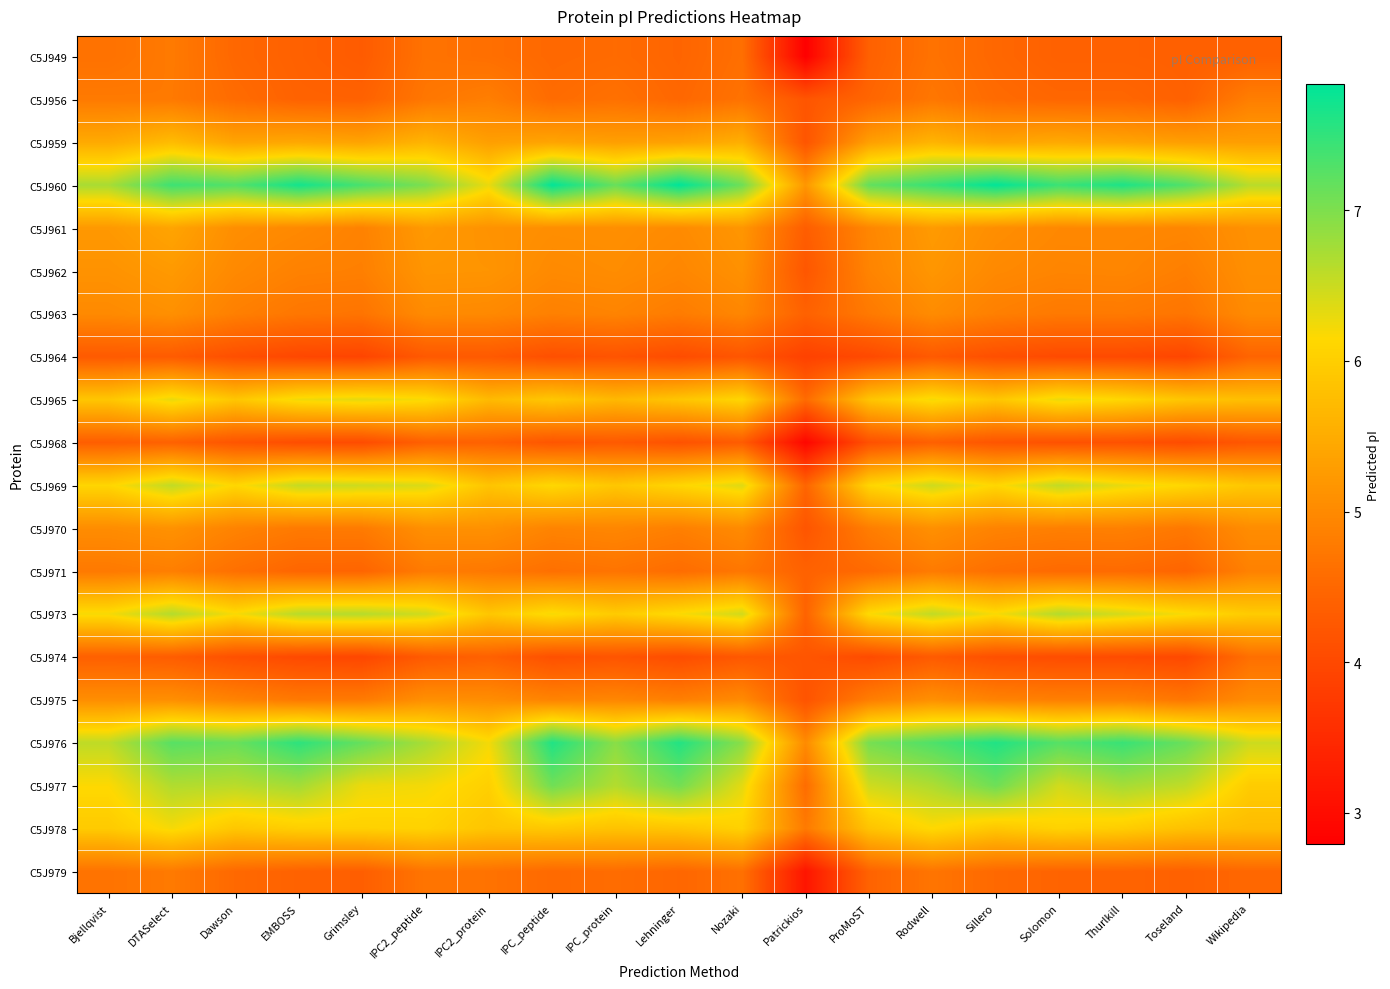

Reading left to right, transcribe all the data shown in this chart.

C5J949: Bjellqvist=4.6	DTASelect=4.8	Dawson=4.5	EMBOSS=4.4	Grimsley=4.3	IPC2_peptide=4.7	IPC2_protein=4.6	IPC_peptide=4.5	IPC_protein=4.5	Lehninger=4.5	Nozaki=4.6	Patrickios=2.8	ProMoST=4.4	Rodwell=4.7	Sillero=4.5	Solomon=4.4	Thurlkill=4.4	Toseland=4.4	Wikipedia=4.4
C5J956: Bjellqvist=4.8	DTASelect=4.8	Dawson=4.6	EMBOSS=4.4	Grimsley=4.4	IPC2_peptide=4.7	IPC2_protein=4.8	IPC_peptide=4.6	IPC_protein=4.6	Lehninger=4.5	Nozaki=4.7	Patrickios=4.2	ProMoST=4.5	Rodwell=4.7	Sillero=4.5	Solomon=4.5	Thurlkill=4.5	Toseland=4.4	Wikipedia=4.8
C5J959: Bjellqvist=5.5	DTASelect=5.7	Dawson=5.4	EMBOSS=5.4	Grimsley=5.4	IPC2_peptide=5.6	IPC2_protein=5.3	IPC_peptide=5.4	IPC_protein=5.3	Lehninger=5.3	Nozaki=5.5	Patrickios=4.2	ProMoST=5.3	Rodwell=5.6	Sillero=5.4	Solomon=5.5	Thurlkill=5.4	Toseland=5.3	Wikipedia=5.3
C5J960: Bjellqvist=6.7	DTASelect=7.4	Dawson=7.3	EMBOSS=7.7	Grimsley=7.4	IPC2_peptide=7.0	IPC2_protein=6.3	IPC_peptide=7.8	IPC_protein=7.1	Lehninger=7.8	Nozaki=7.1	Patrickios=5.2	ProMoST=7.2	Rodwell=7.5	Sillero=7.8	Solomon=7.4	Thurlkill=7.6	Toseland=7.3	Wikipedia=6.6
C5J961: Bjellqvist=5.2	DTASelect=5.4	Dawson=5.1	EMBOSS=5.0	Grimsley=4.9	IPC2_peptide=5.2	IPC2_protein=5.1	IPC_peptide=5.1	IPC_protein=5.1	Lehninger=5.0	Nozaki=5.2	Patrickios=4.3	ProMoST=5.0	Rodwell=5.2	Sillero=5.1	Solomon=5.0	Thurlkill=5.0	Toseland=5.0	Wikipedia=5.1
C5J962: Bjellqvist=5.1	DTASelect=5.2	Dawson=5.0	EMBOSS=4.9	Grimsley=4.9	IPC2_peptide=5.2	IPC2_protein=5.2	IPC_peptide=5.0	IPC_protein=5.0	Lehninger=5.0	Nozaki=5.1	Patrickios=4.2	ProMoST=4.9	Rodwell=5.2	Sillero=5.0	Solomon=4.9	Thurlkill=4.9	Toseland=4.8	Wikipedia=5.1
C5J963: Bjellqvist=5.0	DTASelect=5.1	Dawson=4.9	EMBOSS=4.7	Grimsley=4.7	IPC2_peptide=5.0	IPC2_protein=5.0	IPC_peptide=4.9	IPC_protein=4.9	Lehninger=4.8	Nozaki=5.0	Patrickios=4.4	ProMoST=4.8	Rodwell=5.0	Sillero=4.9	Solomon=4.8	Thurlkill=4.8	Toseland=4.7	Wikipedia=5.0
C5J964: Bjellqvist=4.3	DTASelect=4.3	Dawson=4.1	EMBOSS=4.0	Grimsley=3.9	IPC2_peptide=4.3	IPC2_protein=4.3	IPC_peptide=4.1	IPC_protein=4.2	Lehninger=4.0	Nozaki=4.2	Patrickios=3.9	ProMoST=4.0	Rodwell=4.3	Sillero=4.1	Solomon=4.0	Thurlkill=4.0	Toseland=3.9	Wikipedia=4.5
C5J965: Bjellqvist=5.9	DTASelect=6.3	Dawson=5.9	EMBOSS=6.2	Grimsley=6.3	IPC2_peptide=6.2	IPC2_protein=5.7	IPC_peptide=5.9	IPC_protein=5.7	Lehninger=5.9	Nozaki=6.1	Patrickios=4.5	ProMoST=5.9	Rodwell=6.2	Sillero=5.9	Solomon=6.3	Thurlkill=6.1	Toseland=5.9	Wikipedia=5.8
C5J968: Bjellqvist=4.4	DTASelect=4.4	Dawson=4.2	EMBOSS=4.1	Grimsley=4.0	IPC2_peptide=4.4	IPC2_protein=4.4	IPC_peptide=4.2	IPC_protein=4.3	Lehninger=4.2	Nozaki=4.3	Patrickios=2.9	ProMoST=4.1	Rodwell=4.4	Sillero=4.2	Solomon=4.1	Thurlkill=4.1	Toseland=4.0	Wikipedia=4.2
C5J969: Bjellqvist=6.1	DTASelect=6.6	Dawson=6.1	EMBOSS=6.5	Grimsley=6.5	IPC2_peptide=6.4	IPC2_protein=5.9	IPC_peptide=6.1	IPC_protein=5.9	Lehninger=6.1	Nozaki=6.4	Patrickios=4.5	ProMoST=6.1	Rodwell=6.5	Sillero=6.1	Solomon=6.6	Thurlkill=6.3	Toseland=6.1	Wikipedia=5.9
C5J970: Bjellqvist=5.0	DTASelect=5.1	Dawson=4.9	EMBOSS=4.8	Grimsley=4.8	IPC2_peptide=5.1	IPC2_protein=5.1	IPC_peptide=4.9	IPC_protein=5.0	Lehninger=4.9	Nozaki=5.0	Patrickios=4.2	ProMoST=4.8	Rodwell=5.1	Sillero=4.9	Solomon=4.9	Thurlkill=4.9	Toseland=4.7	Wikipedia=5.0
C5J971: Bjellqvist=4.8	DTASelect=4.8	Dawson=4.6	EMBOSS=4.5	Grimsley=4.5	IPC2_peptide=4.8	IPC2_protein=4.7	IPC_peptide=4.6	IPC_protein=4.7	Lehninger=4.6	Nozaki=4.7	Patrickios=4.4	ProMoST=4.5	Rodwell=4.8	Sillero=4.6	Solomon=4.5	Thurlkill=4.5	Toseland=4.5	Wikipedia=4.9
C5J973: Bjellqvist=6.2	DTASelect=6.6	Dawson=6.2	EMBOSS=6.6	Grimsley=6.6	IPC2_peptide=6.5	IPC2_protein=5.9	IPC_peptide=6.2	IPC_protein=6.0	Lehninger=6.2	Nozaki=6.5	Patrickios=4.4	ProMoST=6.2	Rodwell=6.6	Sillero=6.2	Solomon=6.6	Thurlkill=6.4	Toseland=6.2	Wikipedia=6.0
C5J974: Bjellqvist=4.4	DTASelect=4.3	Dawson=4.1	EMBOSS=4.0	Grimsley=4.0	IPC2_peptide=4.3	IPC2_protein=4.4	IPC_peptide=4.1	IPC_protein=4.2	Lehninger=4.1	Nozaki=4.3	Patrickios=4.2	ProMoST=4.0	Rodwell=4.3	Sillero=4.1	Solomon=4.1	Thurlkill=4.0	Toseland=4.0	Wikipedia=4.6
C5J975: Bjellqvist=5.1	DTASelect=5.1	Dawson=4.9	EMBOSS=4.8	Grimsley=4.8	IPC2_peptide=5.1	IPC2_protein=5.1	IPC_peptide=4.9	IPC_protein=5.0	Lehninger=4.9	Nozaki=5.0	Patrickios=4.2	ProMoST=4.8	Rodwell=5.1	Sillero=4.9	Solomon=4.9	Thurlkill=4.9	Toseland=4.7	Wikipedia=5.0
C5J976: Bjellqvist=6.6	DTASelect=7.2	Dawson=7.1	EMBOSS=7.5	Grimsley=7.2	IPC2_peptide=6.7	IPC2_protein=6.2	IPC_peptide=7.6	IPC_protein=6.9	Lehninger=7.6	Nozaki=6.9	Patrickios=5.0	ProMoST=7.0	Rodwell=7.3	Sillero=7.6	Solomon=7.3	Thurlkill=7.5	Toseland=7.1	Wikipedia=6.5
C5J977: Bjellqvist=6.2	DTASelect=6.7	Dawson=6.6	EMBOSS=6.8	Grimsley=6.3	IPC2_peptide=6.2	IPC2_protein=6.0	IPC_peptide=7.1	IPC_protein=6.6	Lehninger=7.1	Nozaki=6.3	Patrickios=4.6	ProMoST=6.5	Rodwell=6.7	Sillero=7.1	Solomon=6.5	Thurlkill=6.7	Toseland=6.6	Wikipedia=6.0
C5J978: Bjellqvist=5.9	DTASelect=6.2	Dawson=5.9	EMBOSS=6.0	Grimsley=6.0	IPC2_peptide=6.1	IPC2_protein=5.9	IPC_peptide=5.9	IPC_protein=5.8	Lehninger=5.9	Nozaki=6.0	Patrickios=4.8	ProMoST=5.8	Rodwell=6.1	Sillero=5.9	Solomon=6.1	Thurlkill=6.0	Toseland=5.8	Wikipedia=5.7
C5J979: Bjellqvist=4.7	DTASelect=4.8	Dawson=4.5	EMBOSS=4.4	Grimsley=4.4	IPC2_peptide=4.7	IPC2_protein=4.7	IPC_peptide=4.5	IPC_protein=4.6	Lehninger=4.5	Nozaki=4.6	Patrickios=3.1	ProMoST=4.4	Rodwell=4.7	Sillero=4.5	Solomon=4.4	Thurlkill=4.4	Toseland=4.4	Wikipedia=4.5